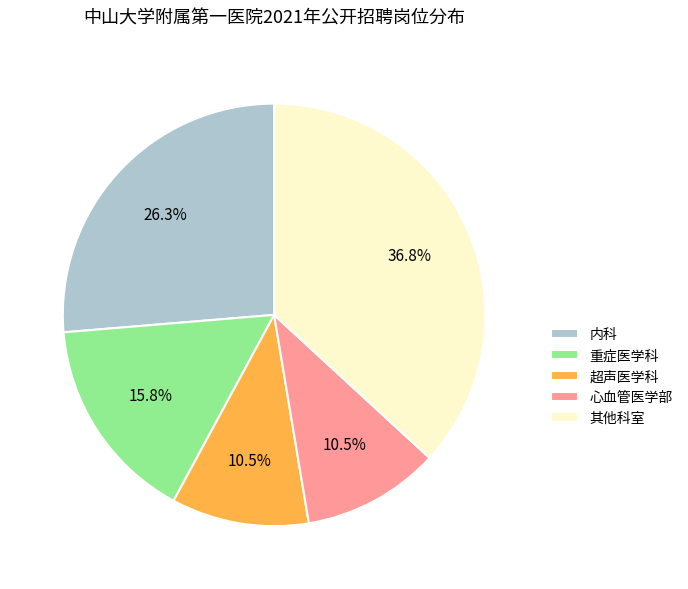

Approximately how many times larger is the value at 其他科室 compared to 心血管医学部?

3.5